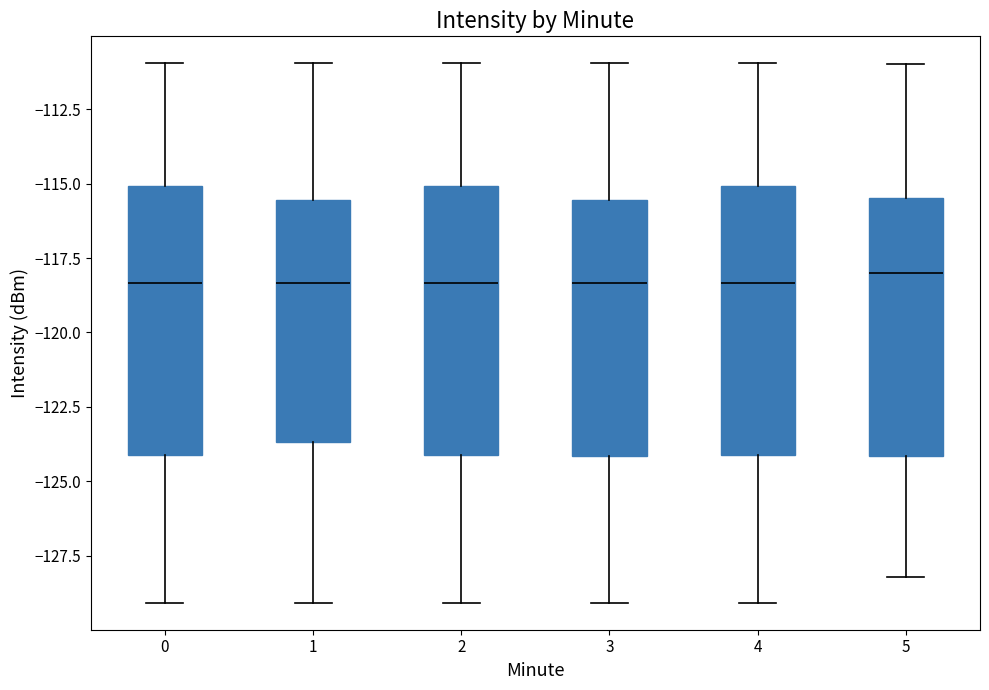

Reading left to right, read every box against the y-axis: the position of its median line, the range the box covers, and the ends of its whiskers. The values are not printed on the chart, so give them approximately, as read against the axis.

0: median -118.5, box -124.0 to -115.0, whiskers -129.0 to -111.0
1: median -118.5, box -123.5 to -115.5, whiskers -129.0 to -111.0
2: median -118.5, box -124.0 to -115.0, whiskers -129.0 to -111.0
3: median -118.5, box -124.0 to -115.5, whiskers -129.0 to -111.0
4: median -118.5, box -124.0 to -115.0, whiskers -129.0 to -111.0
5: median -118.0, box -124.0 to -115.5, whiskers -128.0 to -111.0